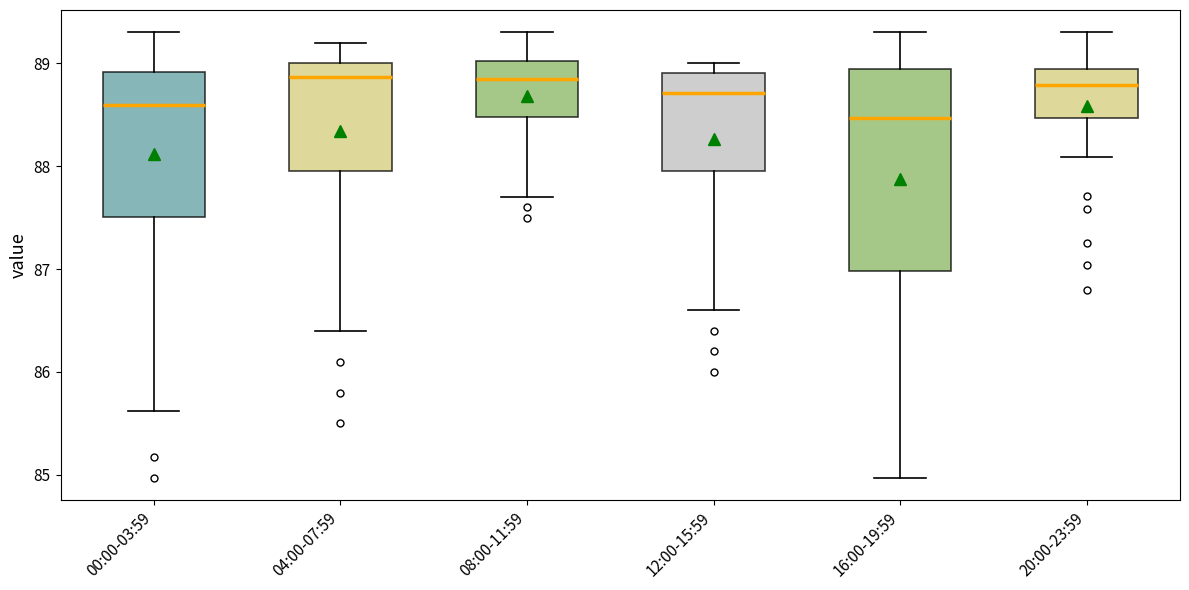

Where is the upper edge of the box for 16:00-19:59 on the y-axis? The values are not printed on the chart, so give them approximately, as read against the axis.

88.9